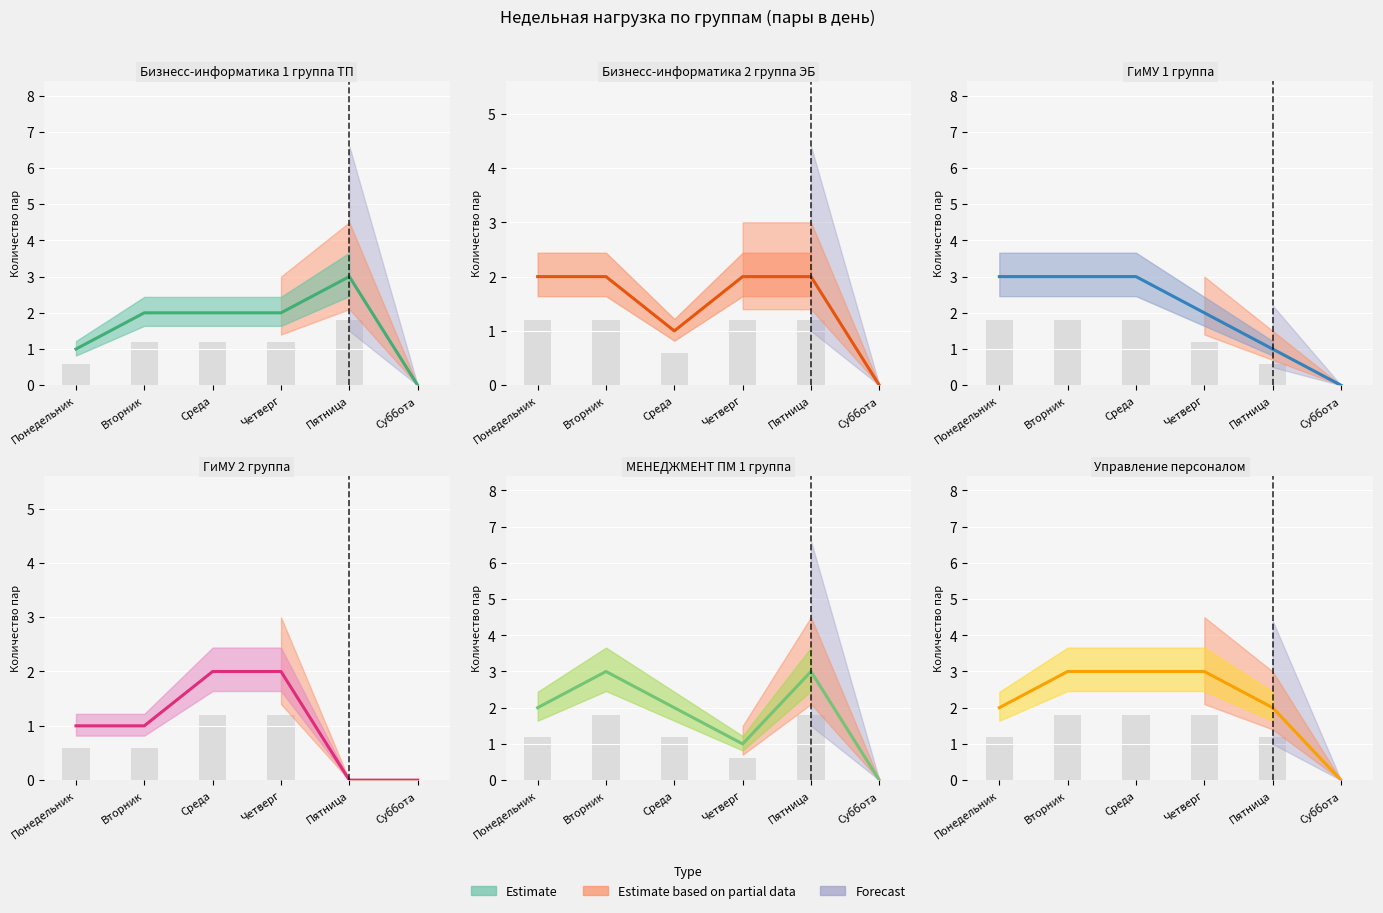

What is the sum of all Управление персоналом values?

13.0